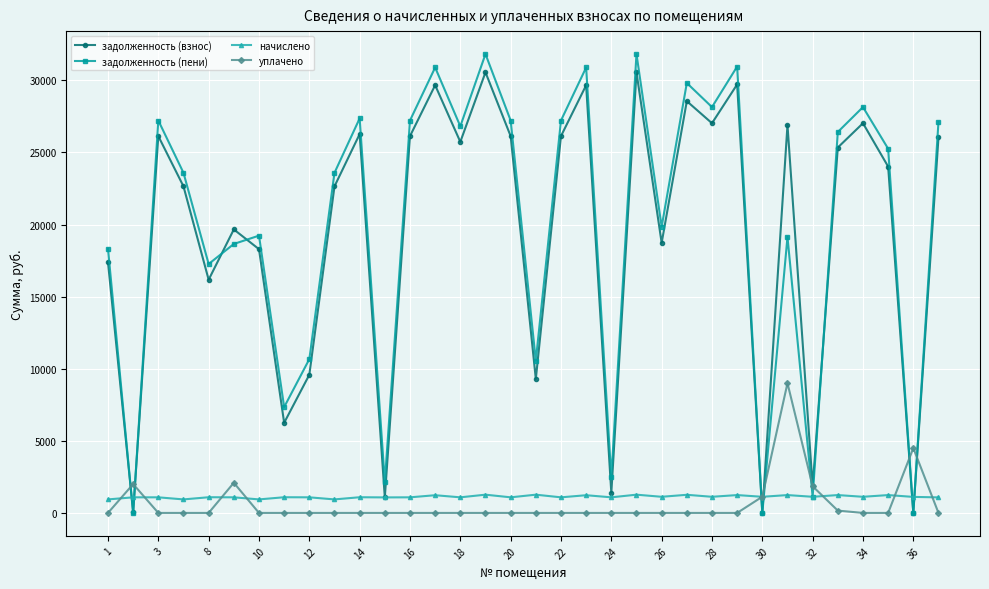

Which series has the largest range (max minus min)?

задолженность (пени)